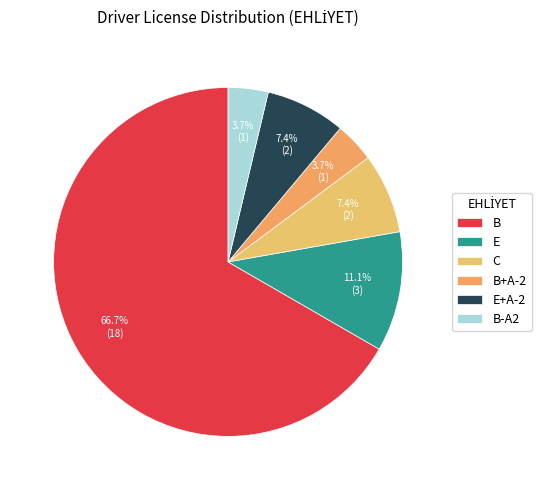

To the nearest percent, what is the difference between the largest and smallest slice percentages?

63%